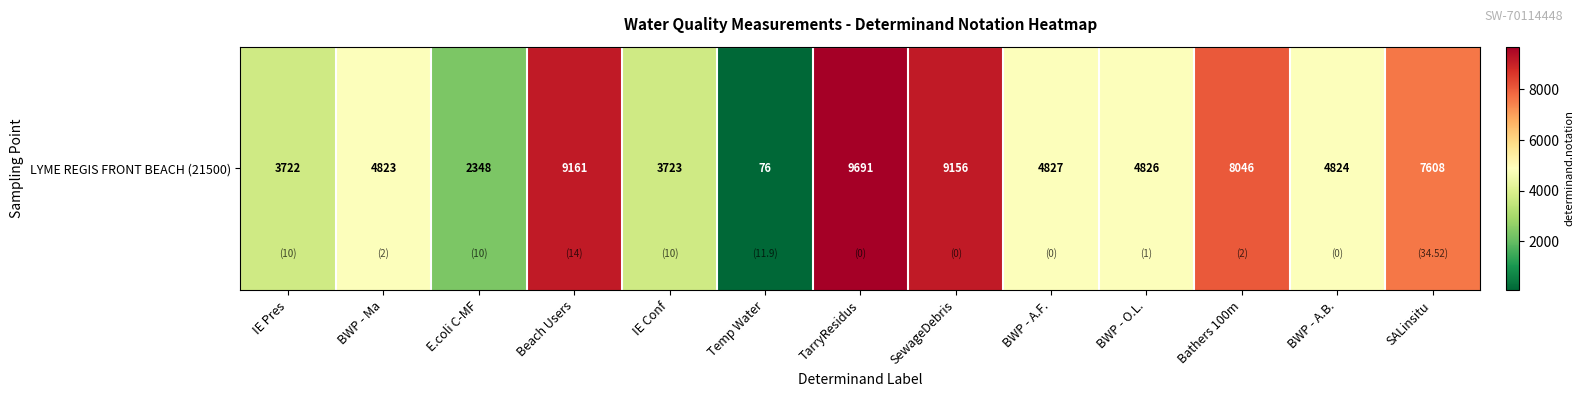

What is the smallest value displayed?

76